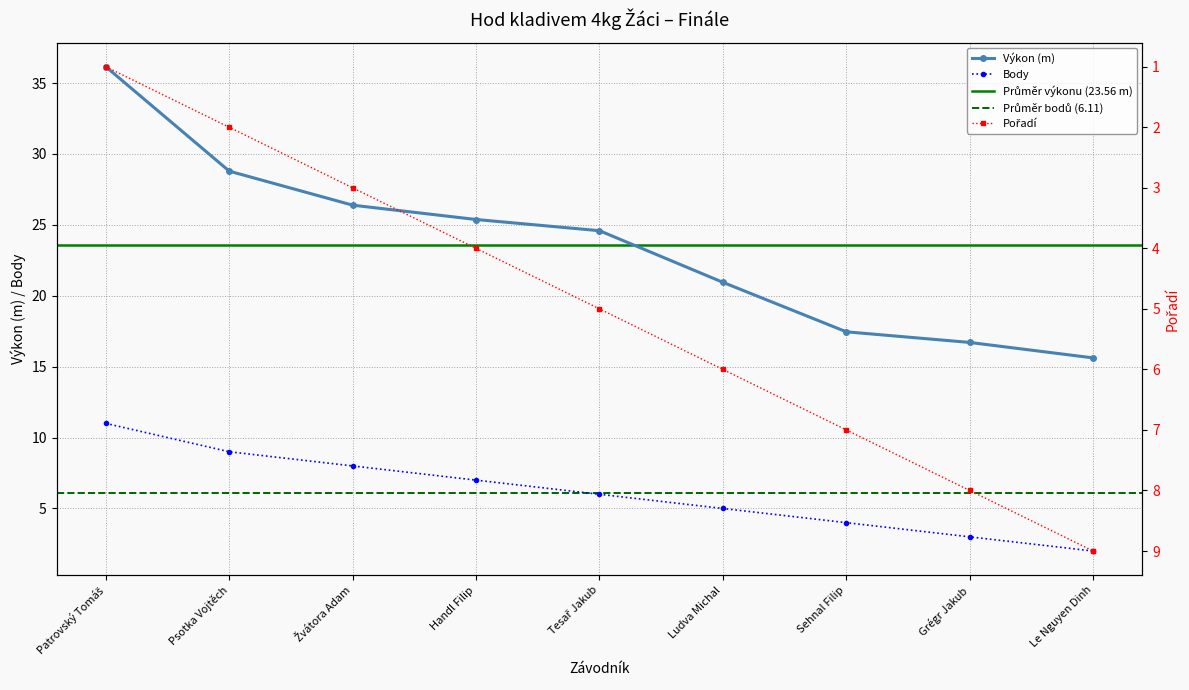

True or false: Výkon (m) and Body intersect in this chart.

False